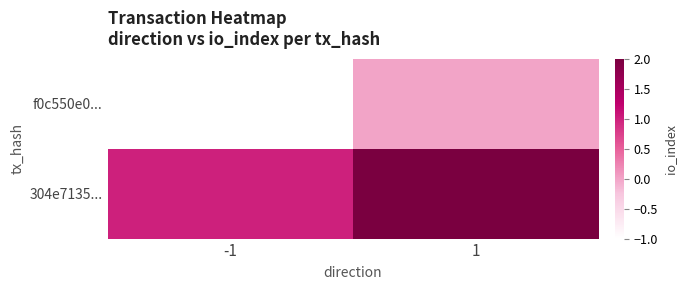

Which series has the largest total across all categories?

304e7135...